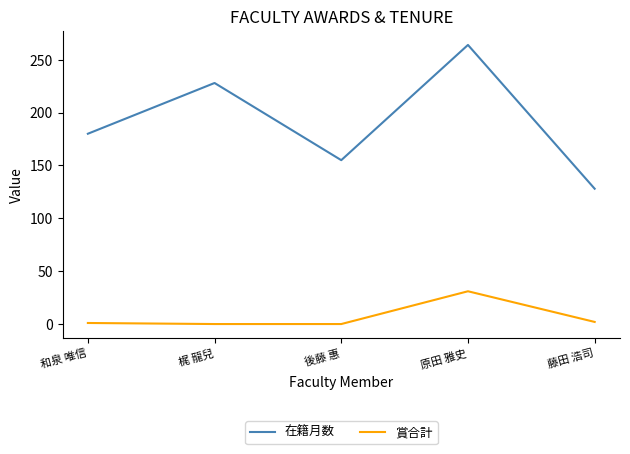

The 在籍月数 series shows 180 at 和泉 唯信. True or false?

True